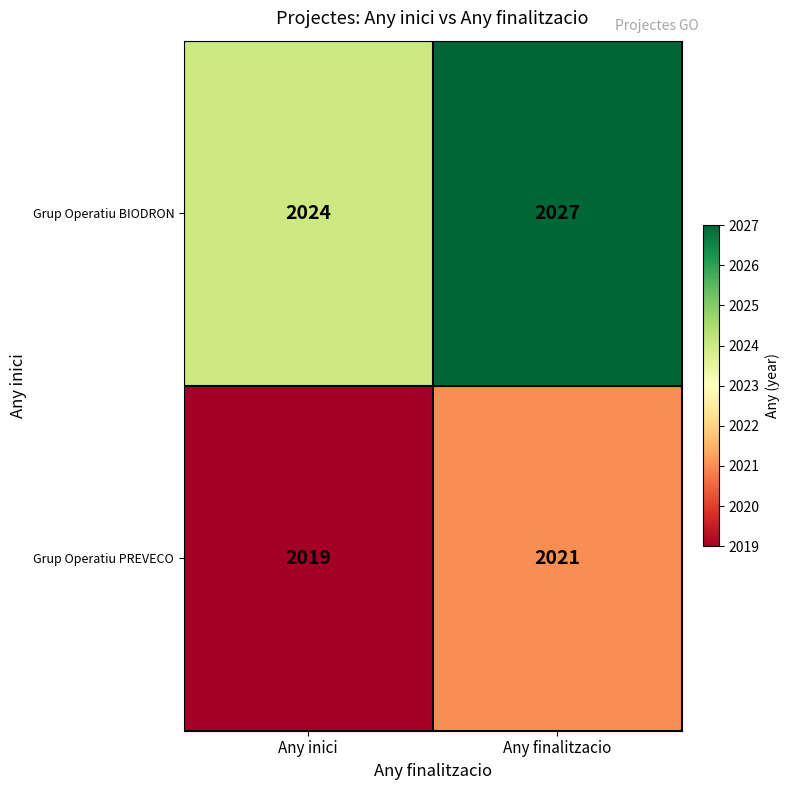

What is the average value of the Grup Operatiu PREVECO series?

2020